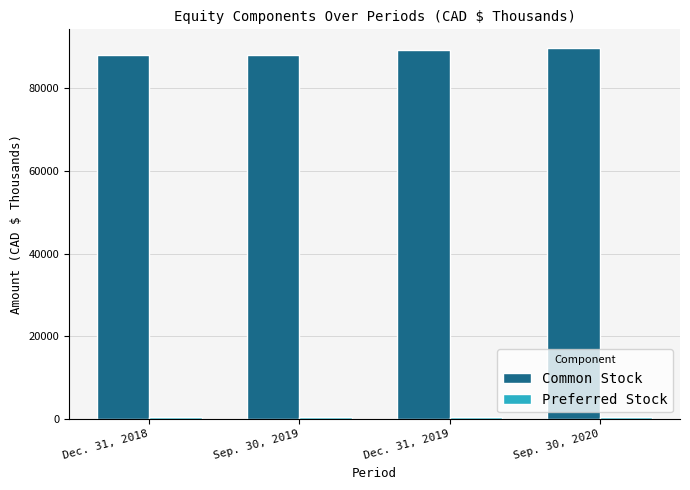

At how many categories does at least one series exceed 17574?

4